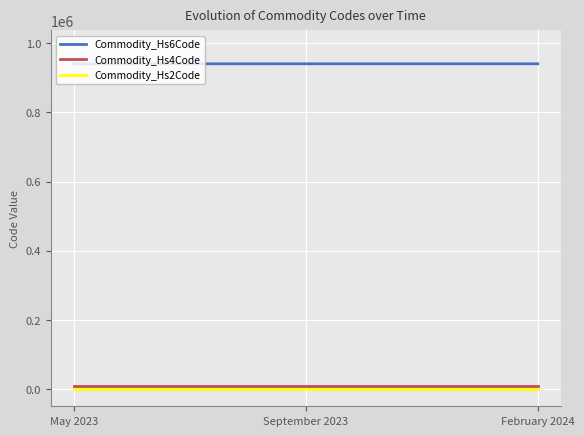

Read the Commodity_Hs2Code value at May 2023.

94